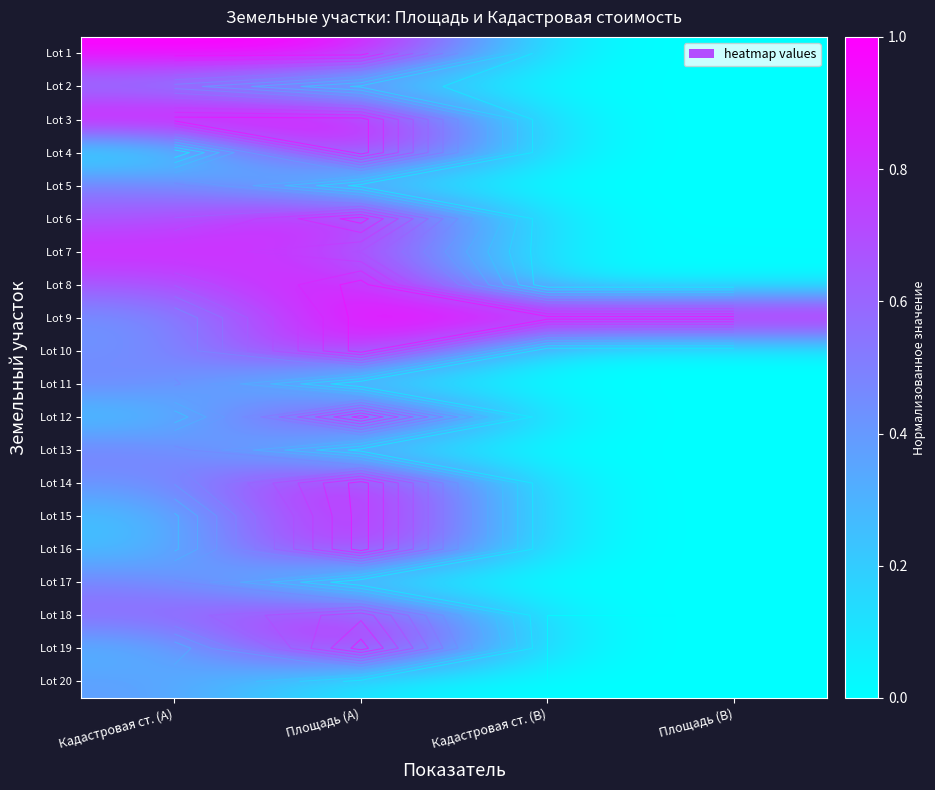

What is the difference between the highest and lowest values at Кадастровая ст. (B)?

1.0